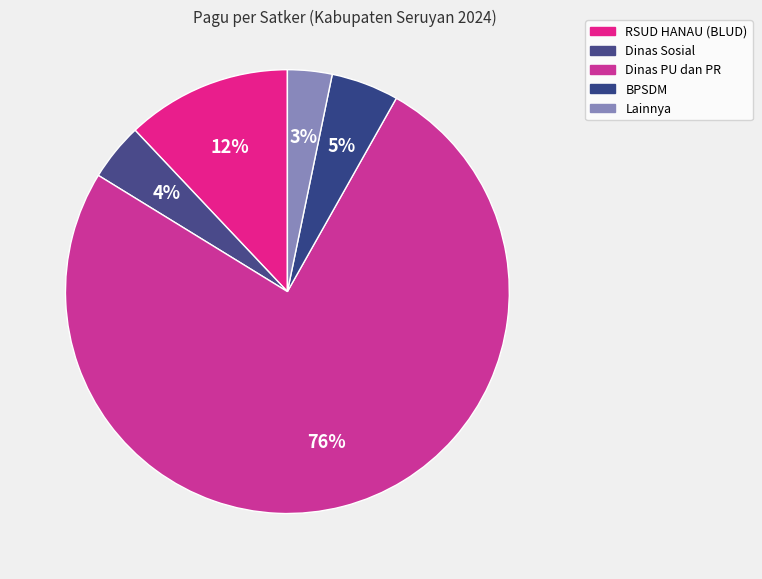

To the nearest percent, what is the average slice percentage?

20%